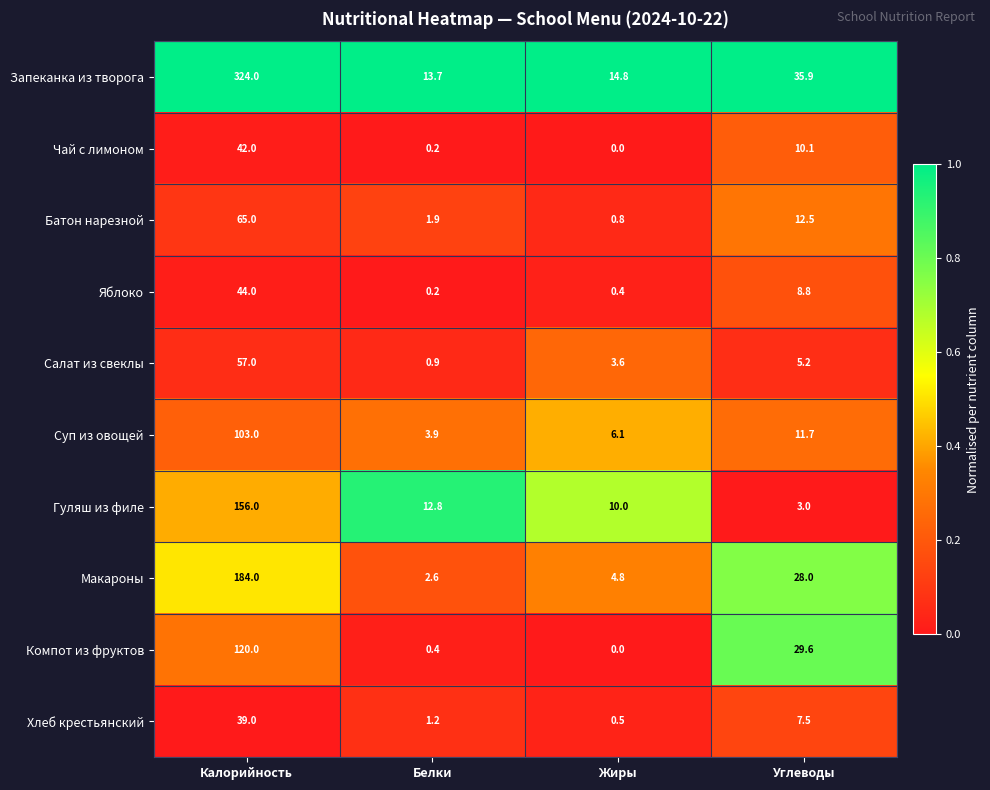

Which series has the largest total across all categories?

Запеканка из творога